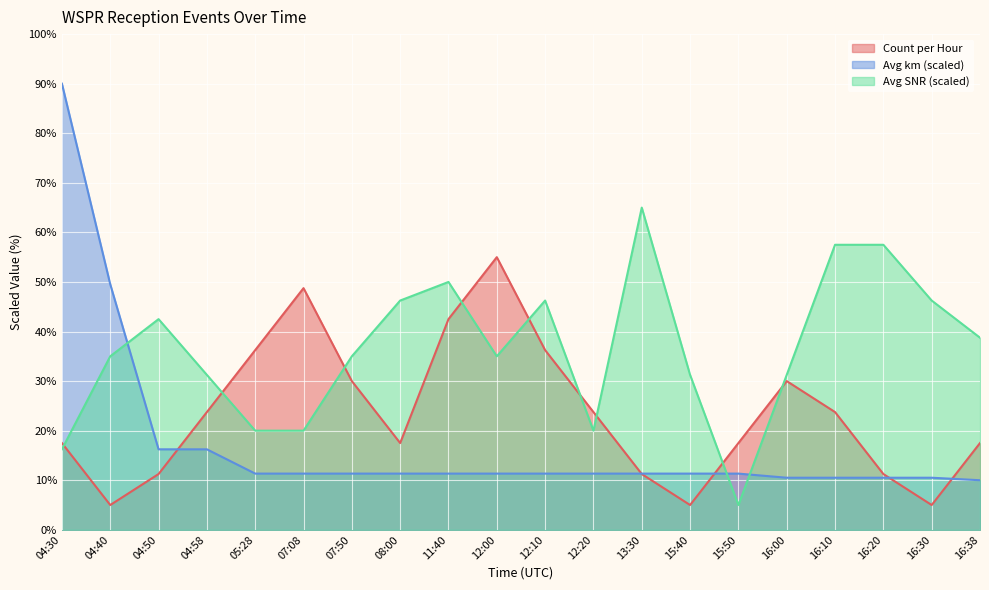

How many interior local valleys does the Count per Hour series have?

4